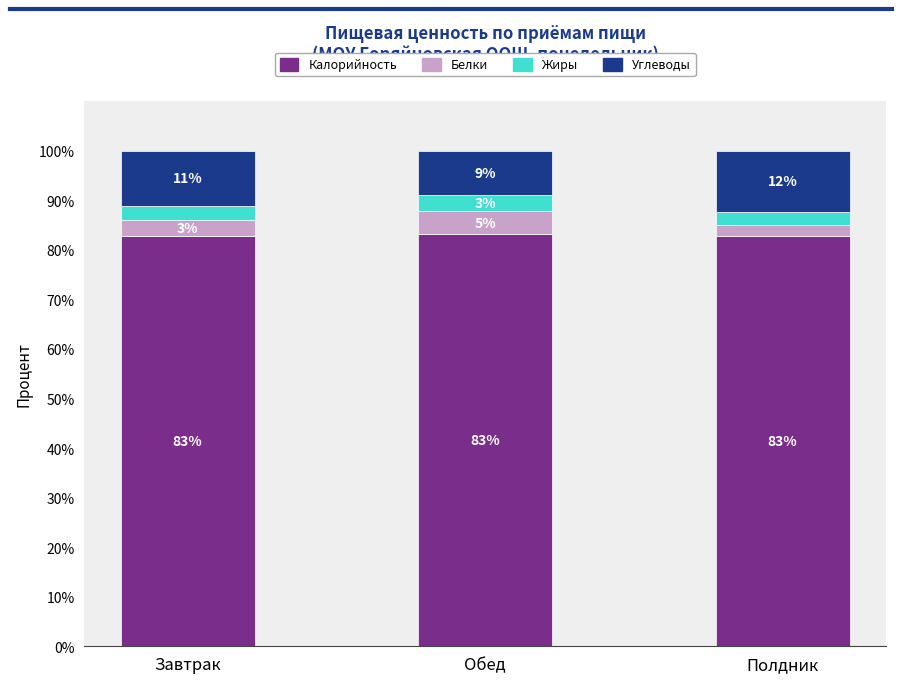

What is the total value across all series at Завтрак?

100.0